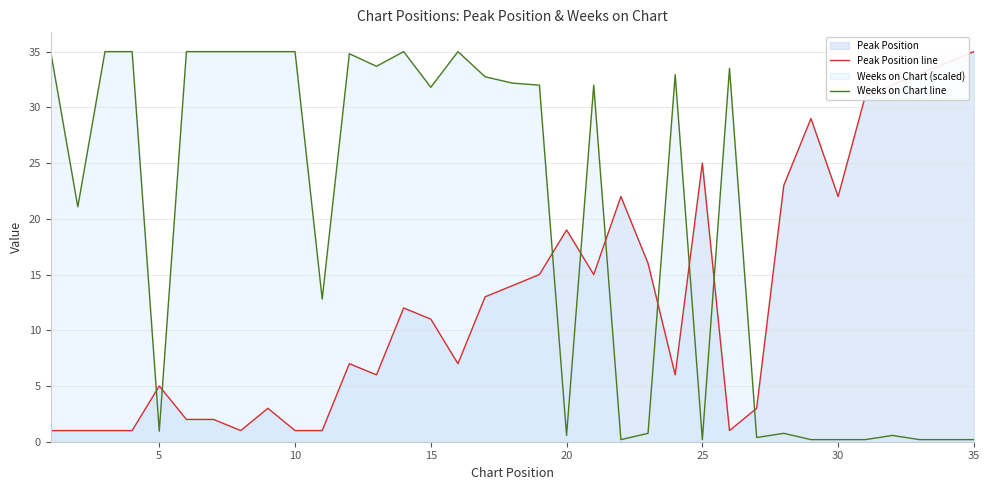

At which label is Peak Position line closest to 18?

20